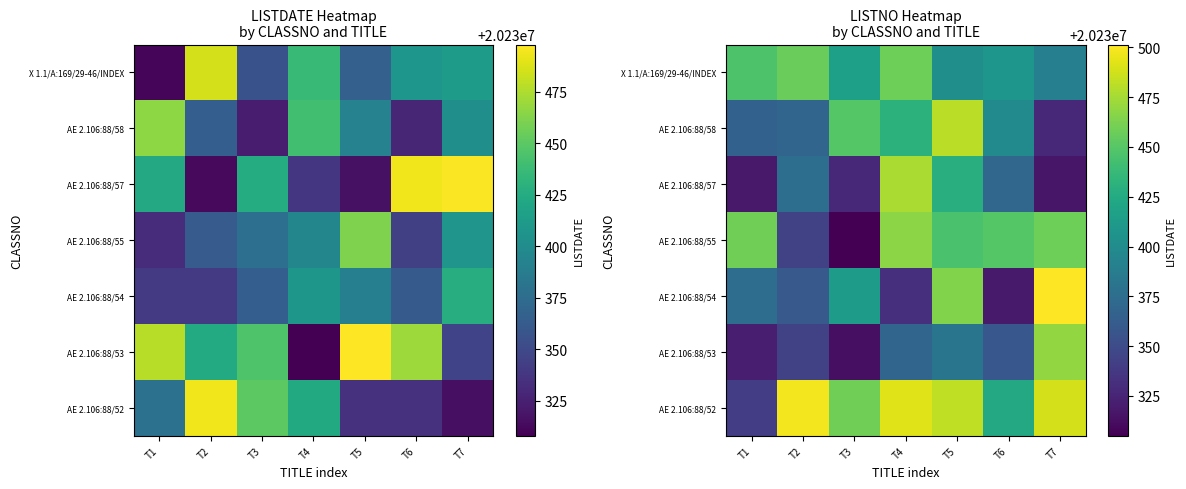

What is the sum of all AE 2.106:88/53 values?

141612556.8